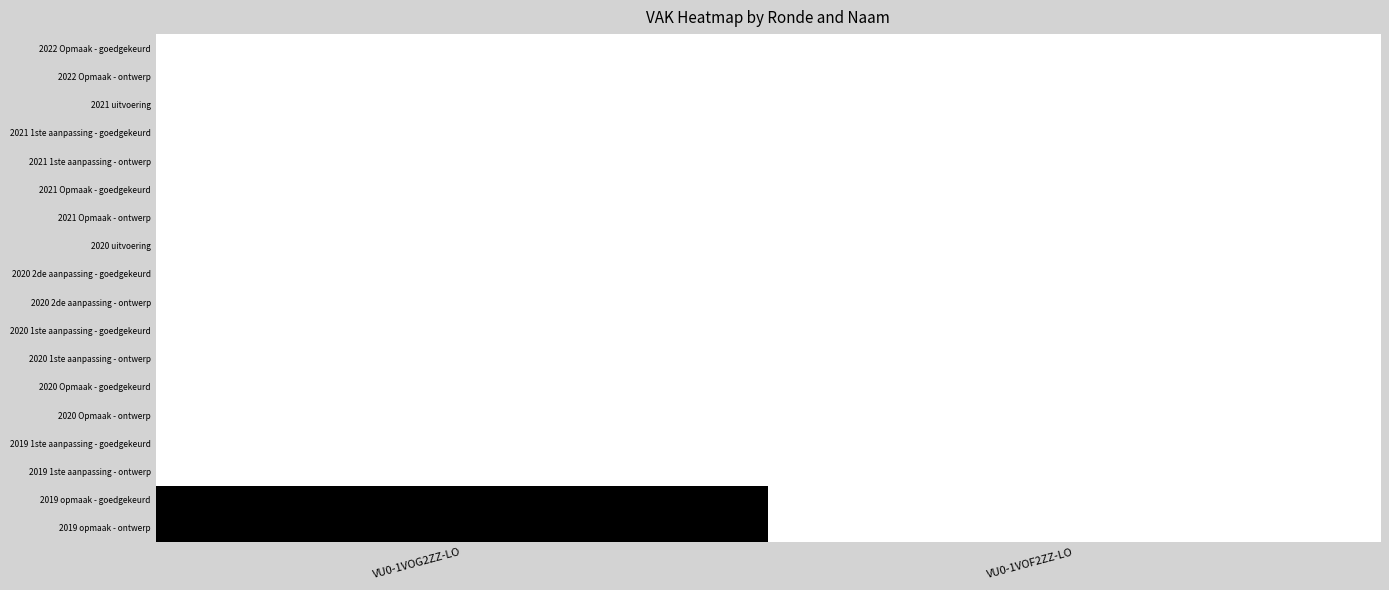

Reading left to right, extract all data points from this chart.

2022 Opmaak - goedgekeurd: VU0-1VOG2ZZ-LO=0	VU0-1VOF2ZZ-LO=0
2022 Opmaak - ontwerp: VU0-1VOG2ZZ-LO=0	VU0-1VOF2ZZ-LO=0
2021 uitvoering: VU0-1VOG2ZZ-LO=0	VU0-1VOF2ZZ-LO=0
2021 1ste aanpassing - goedgekeurd: VU0-1VOG2ZZ-LO=0	VU0-1VOF2ZZ-LO=0
2021 1ste aanpassing - ontwerp: VU0-1VOG2ZZ-LO=0	VU0-1VOF2ZZ-LO=0
2021 Opmaak - goedgekeurd: VU0-1VOG2ZZ-LO=0	VU0-1VOF2ZZ-LO=0
2021 Opmaak - ontwerp: VU0-1VOG2ZZ-LO=0	VU0-1VOF2ZZ-LO=0
2020 uitvoering: VU0-1VOG2ZZ-LO=0	VU0-1VOF2ZZ-LO=0
2020 2de aanpassing - goedgekeurd: VU0-1VOG2ZZ-LO=0	VU0-1VOF2ZZ-LO=0
2020 2de aanpassing - ontwerp: VU0-1VOG2ZZ-LO=0	VU0-1VOF2ZZ-LO=0
2020 1ste aanpassing - goedgekeurd: VU0-1VOG2ZZ-LO=0	VU0-1VOF2ZZ-LO=0
2020 1ste aanpassing - ontwerp: VU0-1VOG2ZZ-LO=0	VU0-1VOF2ZZ-LO=0
2020 Opmaak - goedgekeurd: VU0-1VOG2ZZ-LO=0	VU0-1VOF2ZZ-LO=0
2020 Opmaak - ontwerp: VU0-1VOG2ZZ-LO=0	VU0-1VOF2ZZ-LO=0
2019 1ste aanpassing - goedgekeurd: VU0-1VOG2ZZ-LO=0	VU0-1VOF2ZZ-LO=0
2019 1ste aanpassing - ontwerp: VU0-1VOG2ZZ-LO=0	VU0-1VOF2ZZ-LO=0
2019 opmaak - goedgekeurd: VU0-1VOG2ZZ-LO=2938	VU0-1VOF2ZZ-LO=0
2019 opmaak - ontwerp: VU0-1VOG2ZZ-LO=2938	VU0-1VOF2ZZ-LO=0